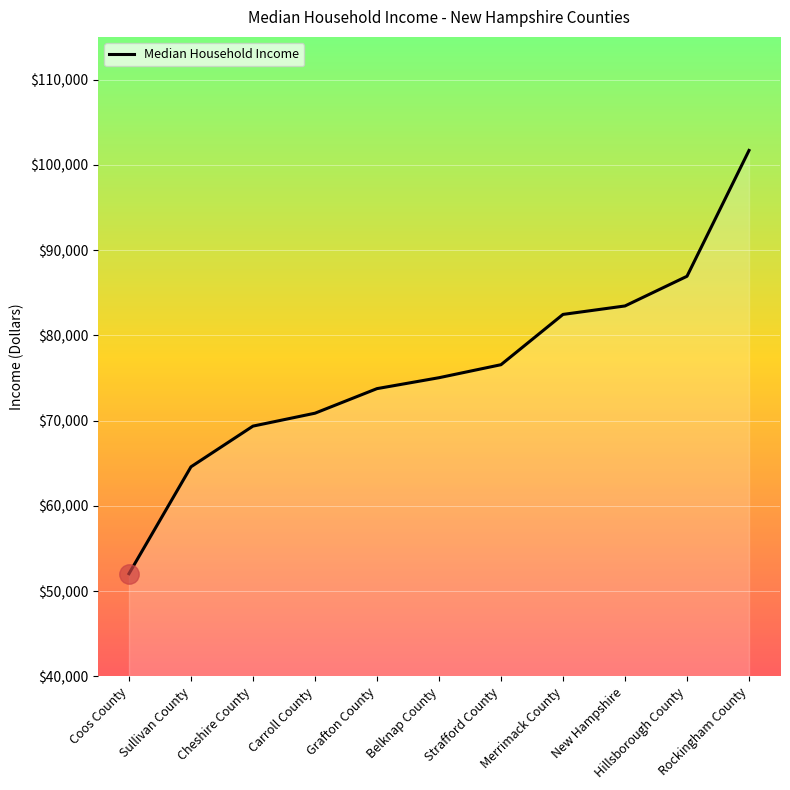

Read the value at Merrimack County, to the nearest 10.

82460